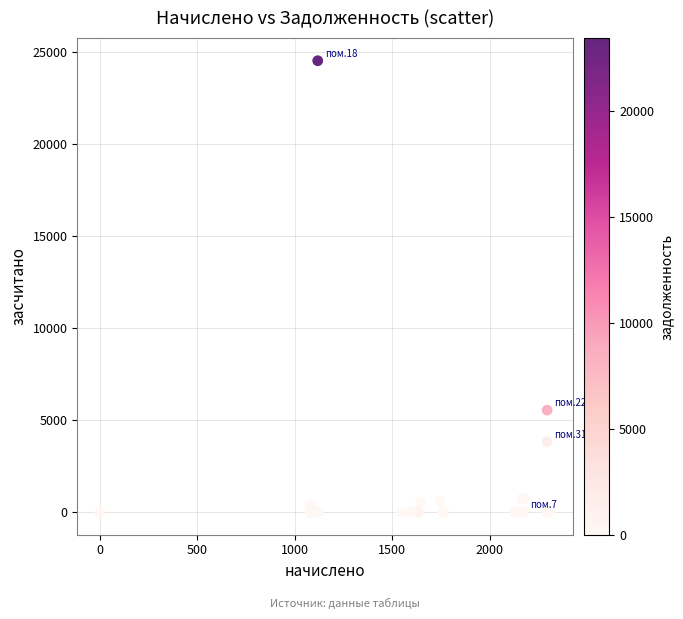

What Y value in the scatter plot is closest to 12271?

5543.5